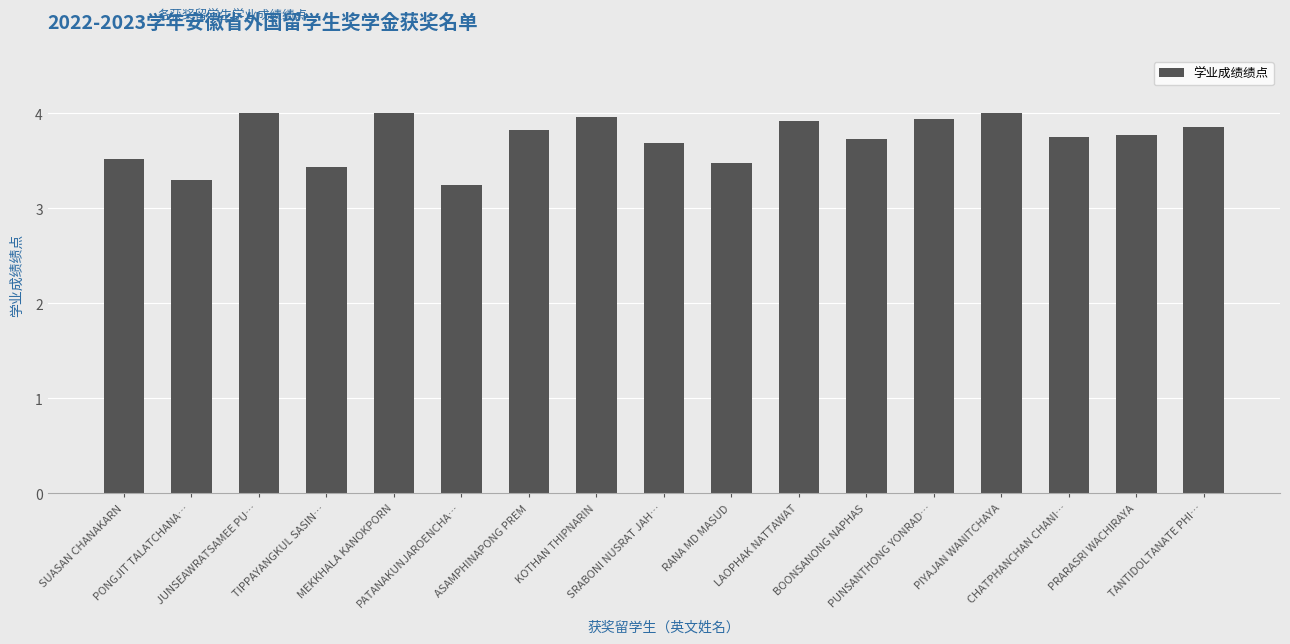

How many bars are there in total?

17